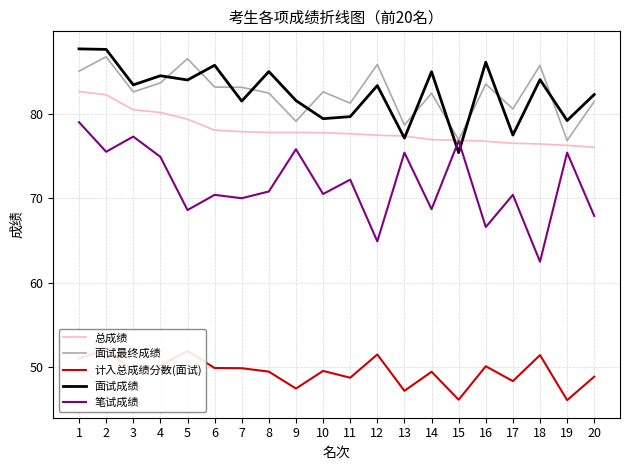

What is the value of the 笔试成绩 point at the 7th from the left?

70.0